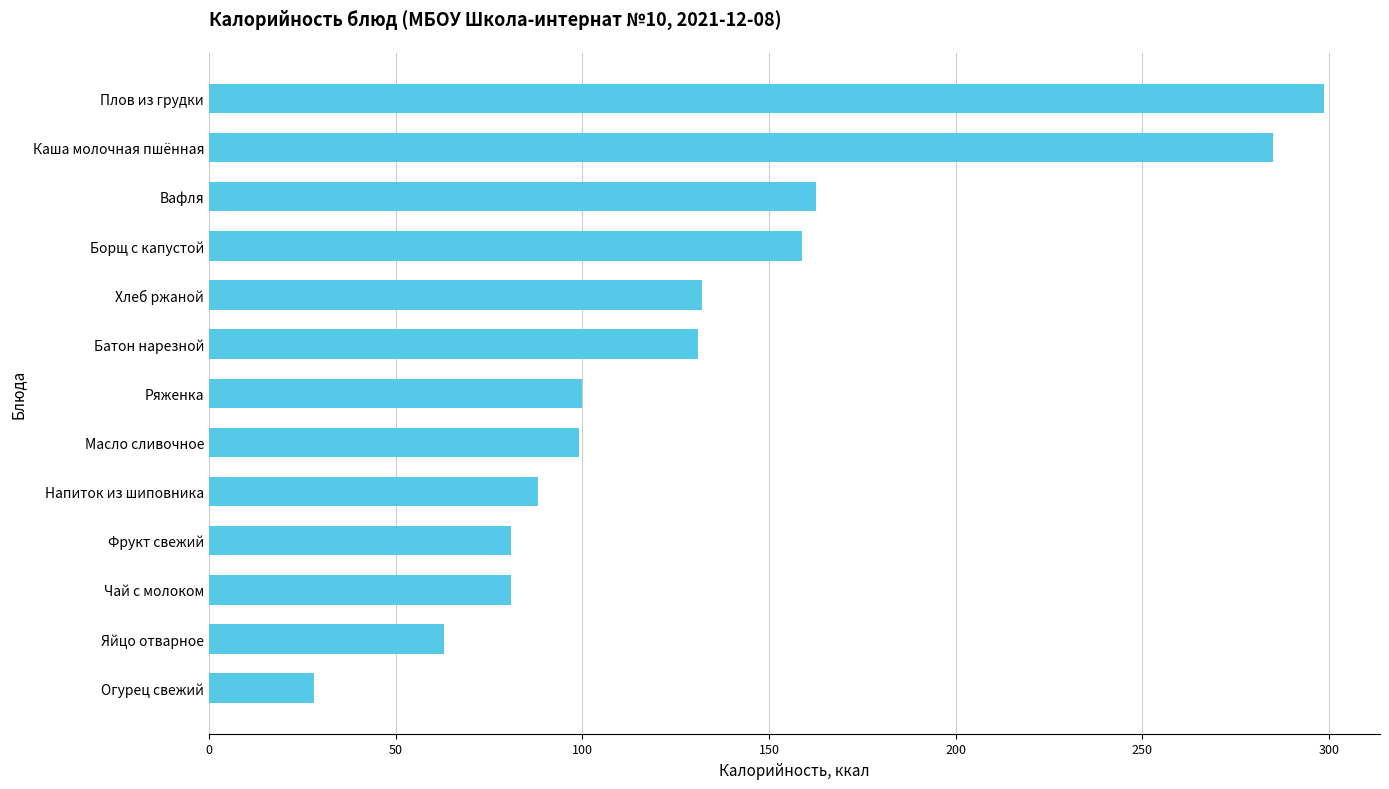

How many values are below 100?

6